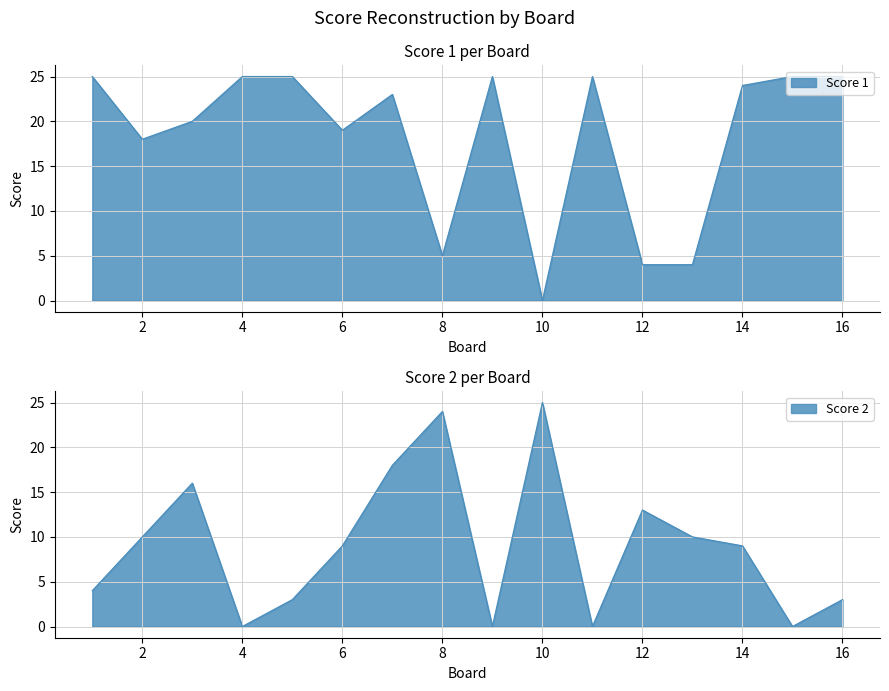

What is the approximate value of Score 1 at 16, to the nearest 10?

20